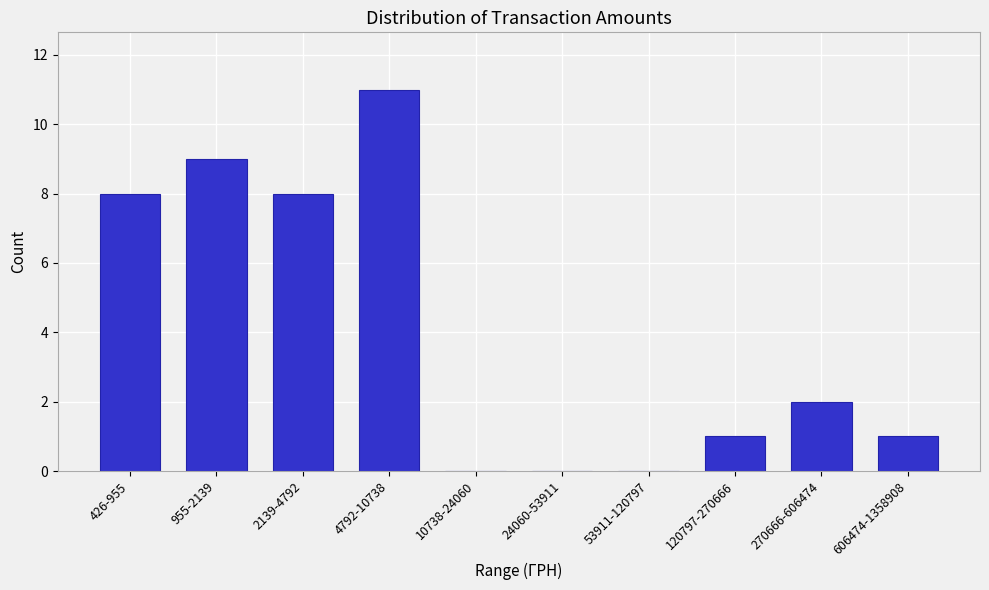

Reading left to right, what are all the values shown in this chart?

426-955=8	955-2139=9	2139-4792=8	4792-10738=11	10738-24060=0	24060-53911=0	53911-120797=0	120797-270666=1	270666-606474=2	606474-1358908=1